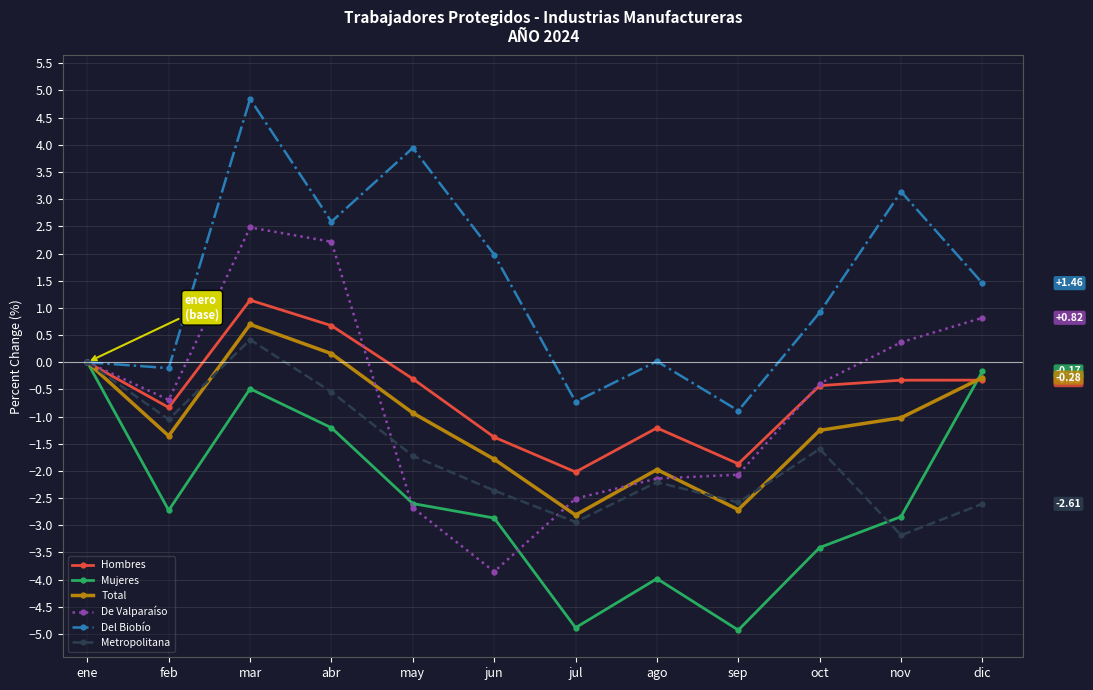

What is the difference between the maximum and minimum values in the De Valparaíso series?

6.3